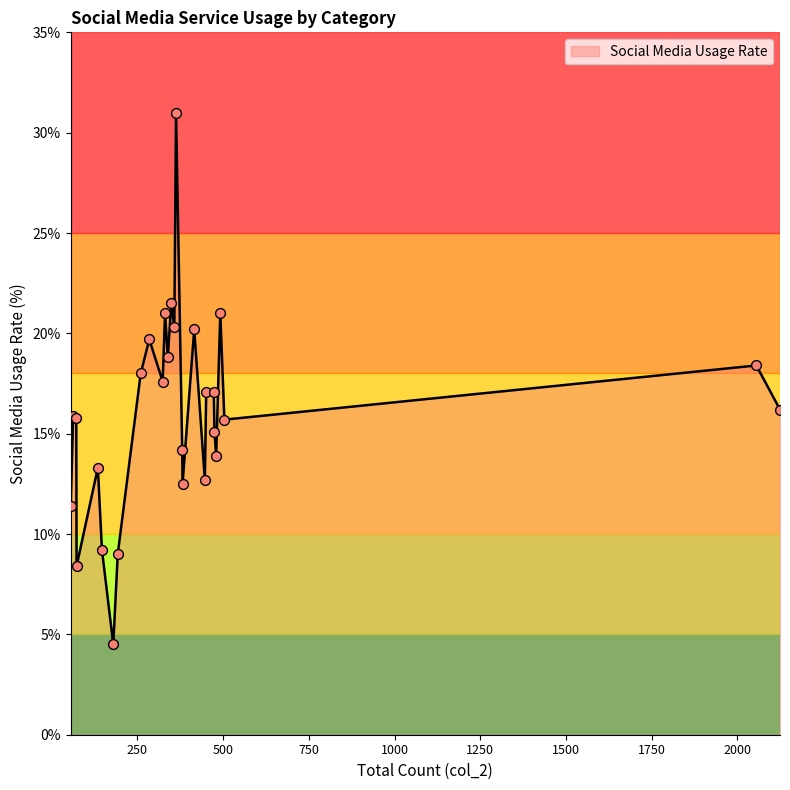

What is the difference between the maximum and minimum values?

26.5